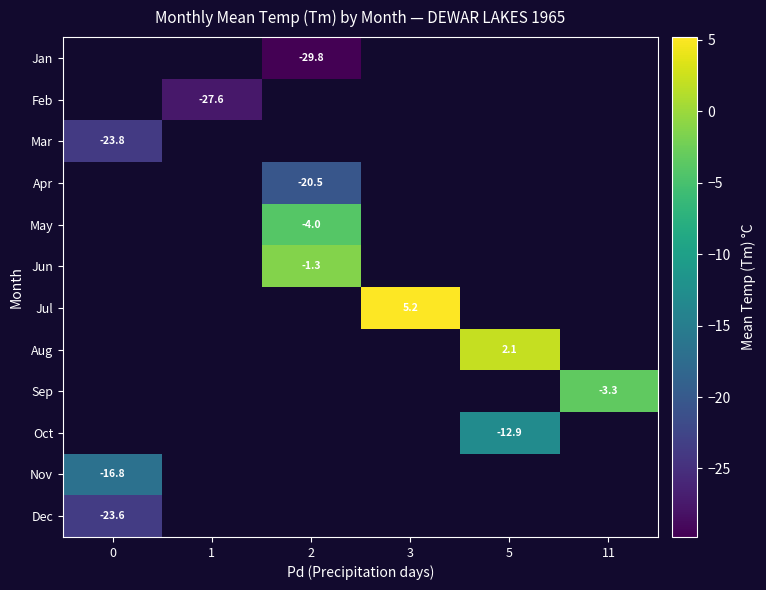

The Jun series shows -0.3 at 2. True or false?

False